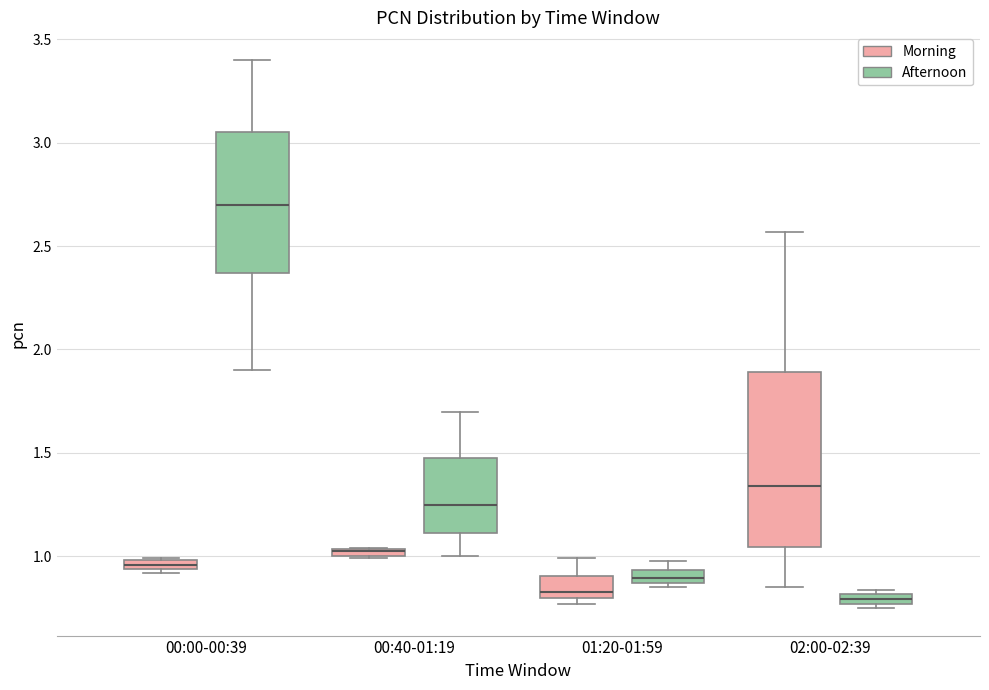

Where does the median line of the box for 02:00-02:39 (Morning) sit on the y-axis? The values are not printed on the chart, so give them approximately, as read against the axis.

1.35